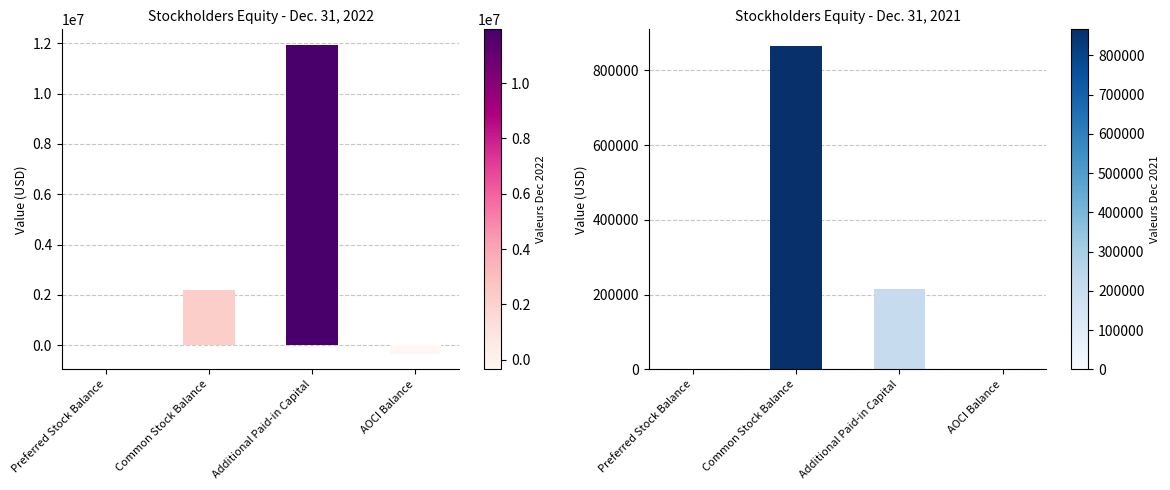

Rank the series at AOCI Balance from highest to lowest value.

Dec. 31, 2021, Dec. 31, 2022